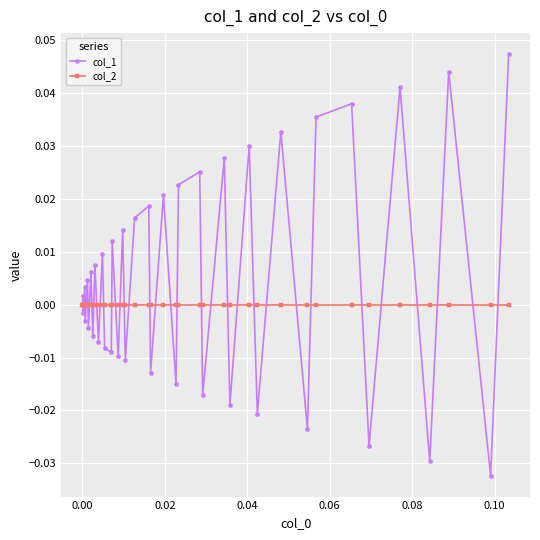

List the series in order of their peak value, lowest first.

col_2, col_1